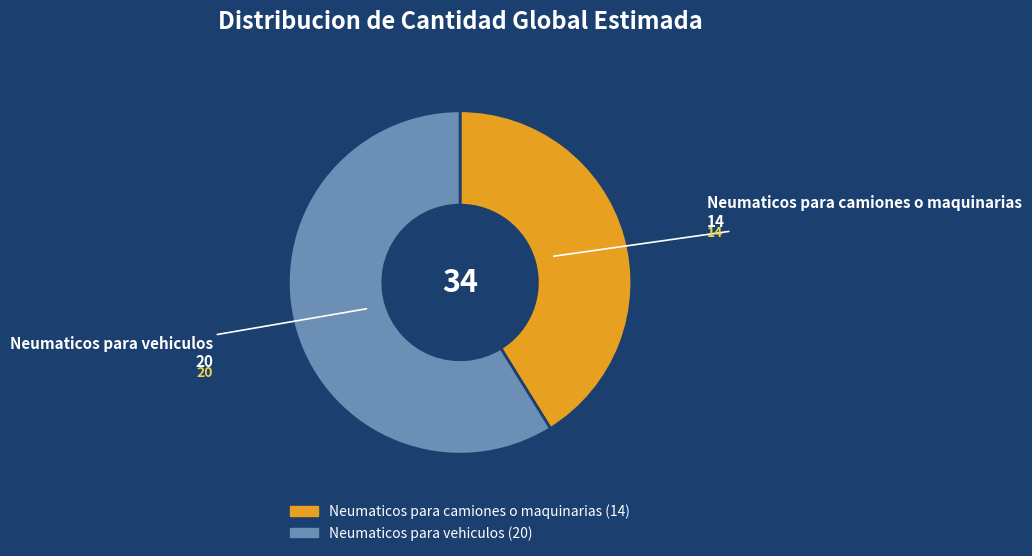

Rank the categories by value from lowest to highest.

Neumaticos para camiones o maquinarias, Neumaticos para vehiculos